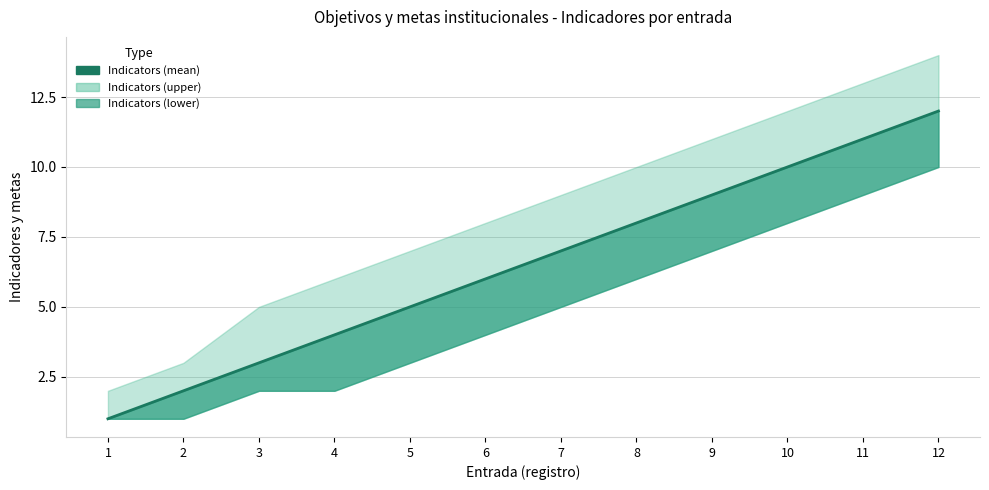

Read the value at 11, to the nearest 10.

10